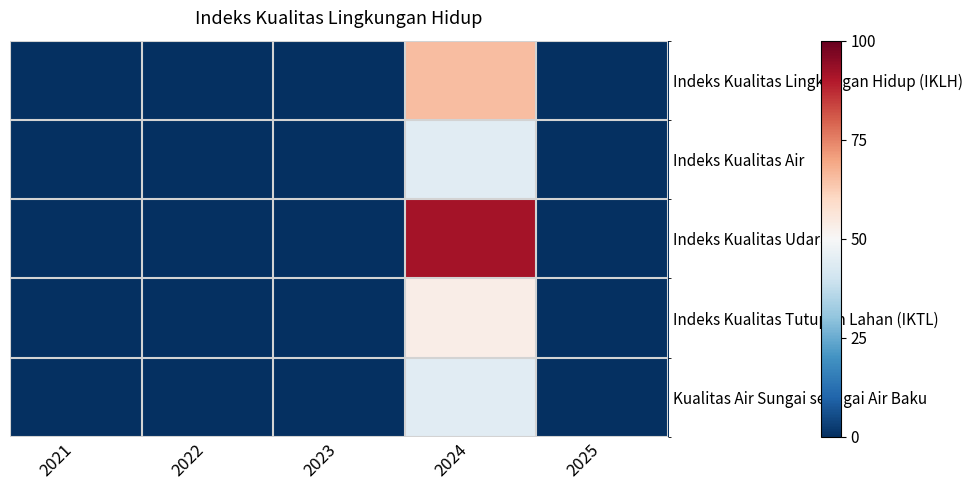

How many categories are shown in the chart?

5